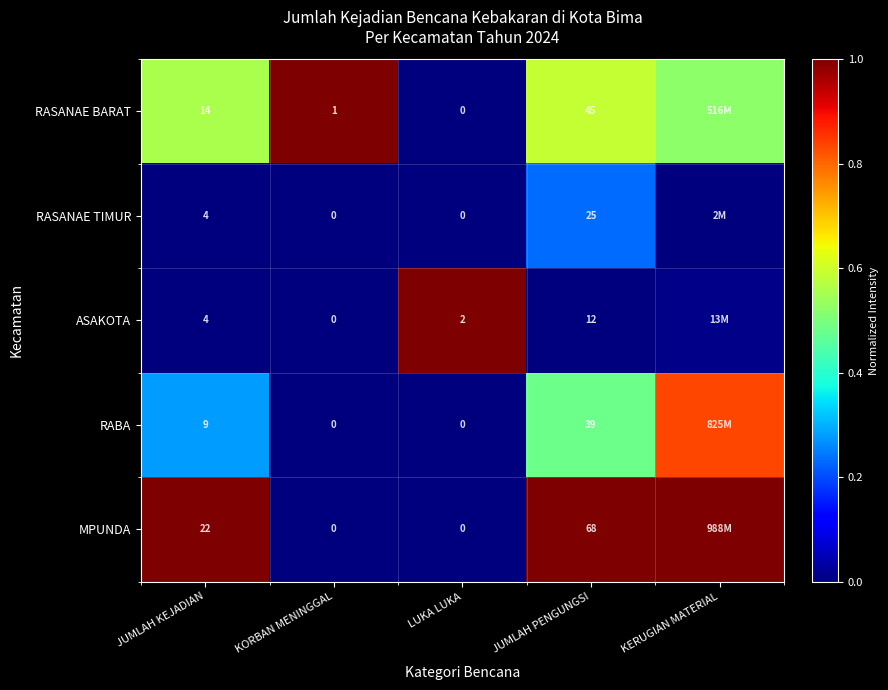

At how many categories does at least one series exceed 0?

5